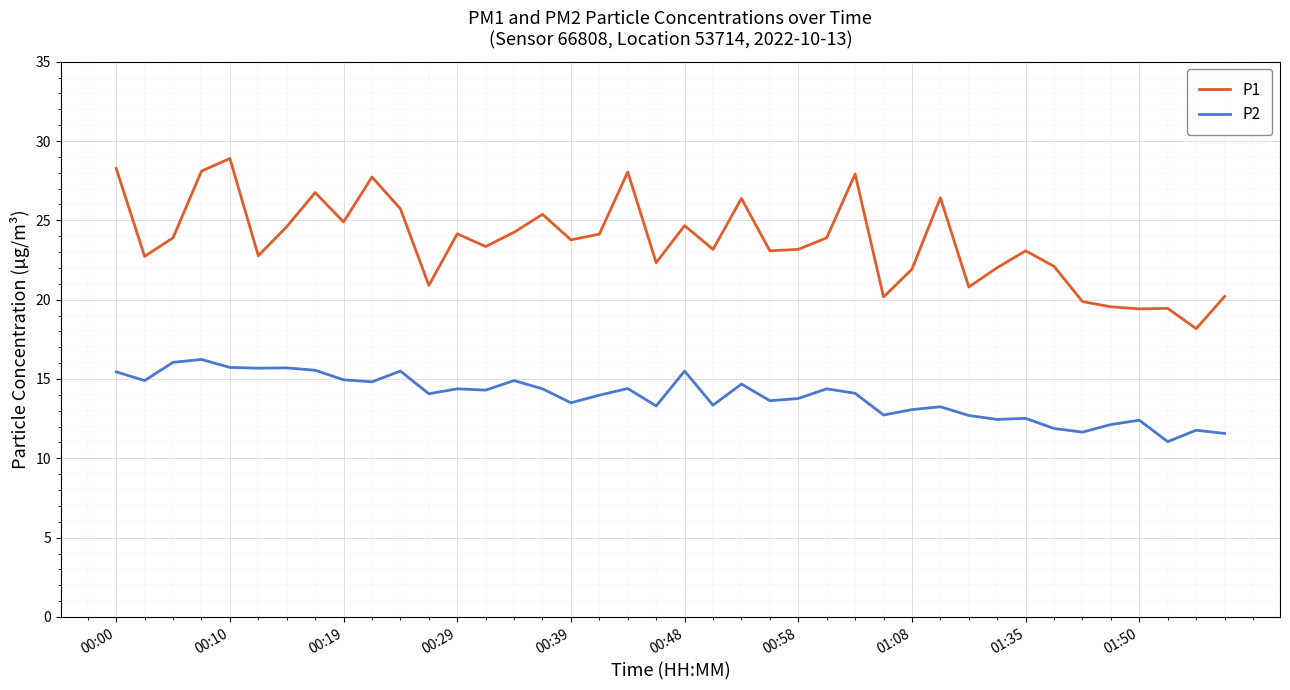

In P1, how many points are lower than both neighbors (excluding endpoints)?

13